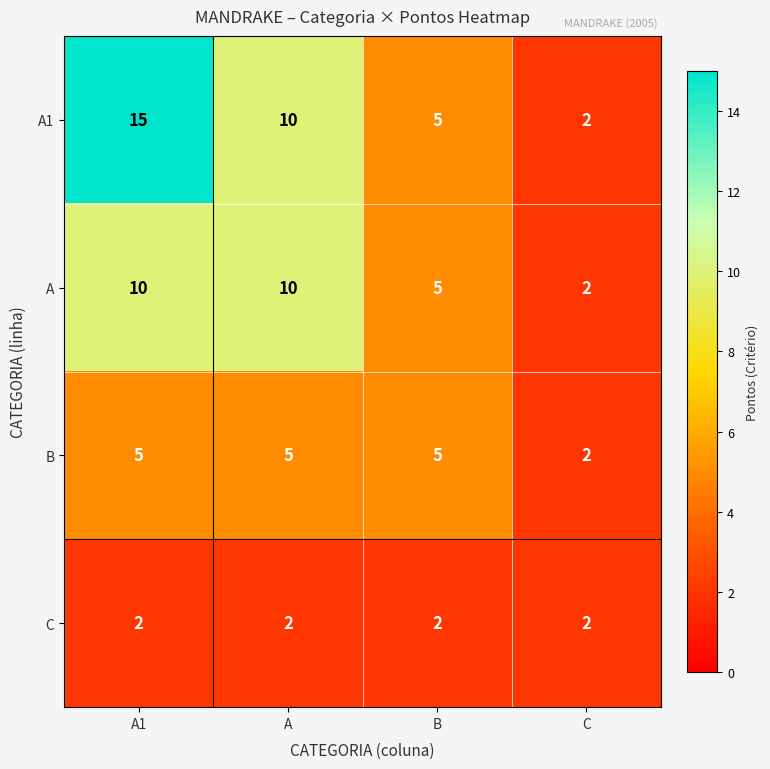

What is the sum of the A values at A and A1?

20